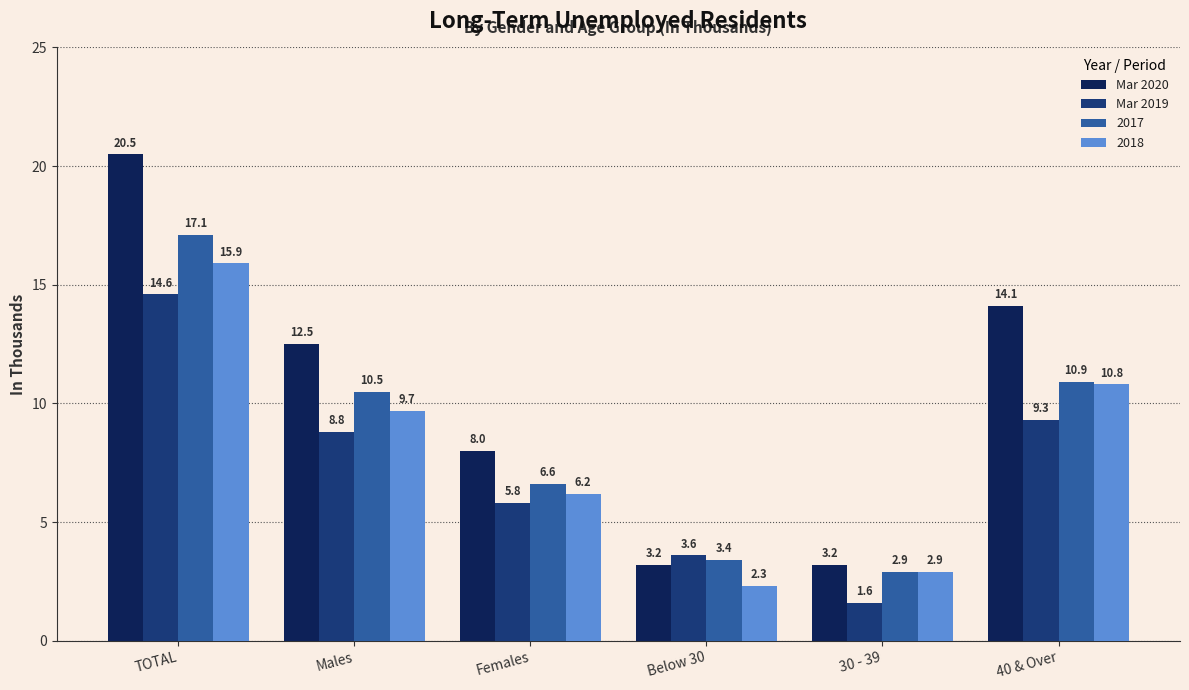

Reading left to right, transcribe all the data shown in this chart.

Mar 2020: 20.5	12.5	8.0	3.2	3.2	14.1
Mar 2019: 14.6	8.8	5.8	3.6	1.6	9.3
2017: 17.1	10.5	6.6	3.4	2.9	10.9
2018: 15.9	9.7	6.2	2.3	2.9	10.8